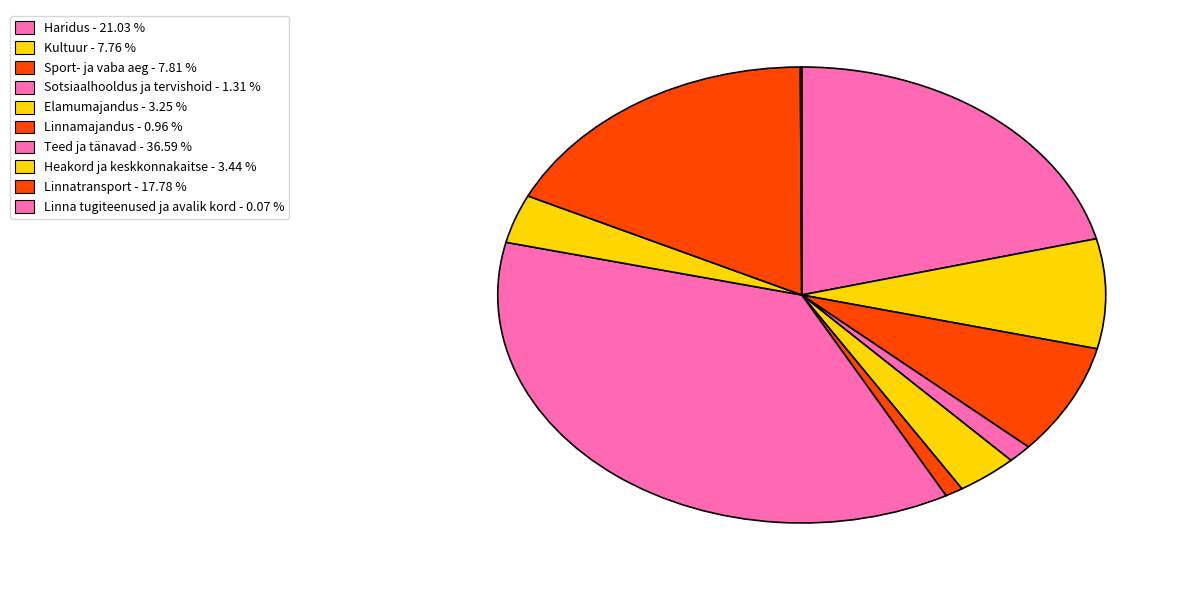

How many segments does this pie chart have?

10